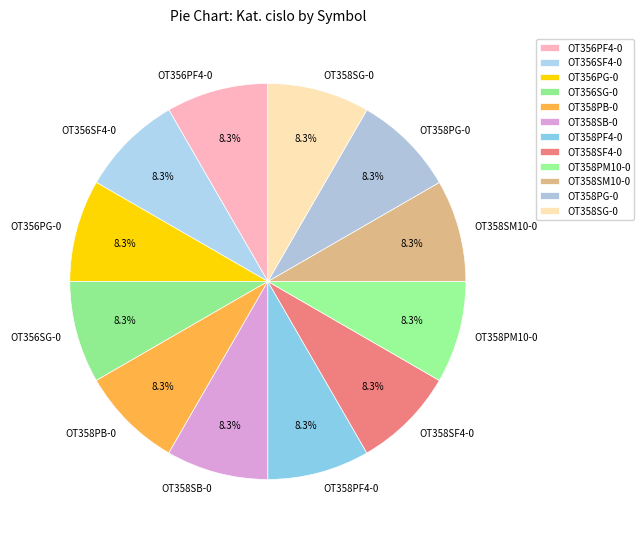

Does any single category account for the majority?

No